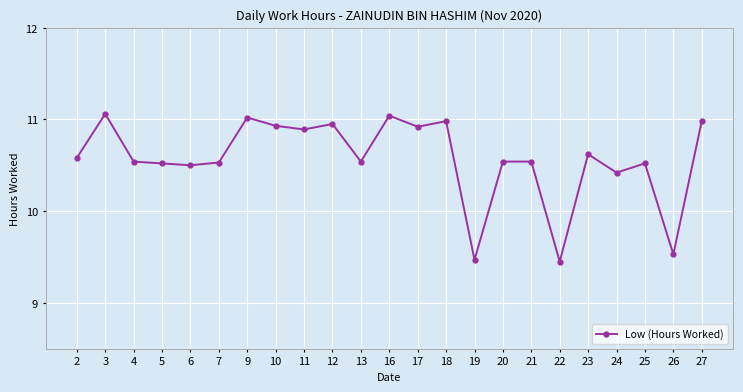

What is the value of the 1st point from the left?

10.6